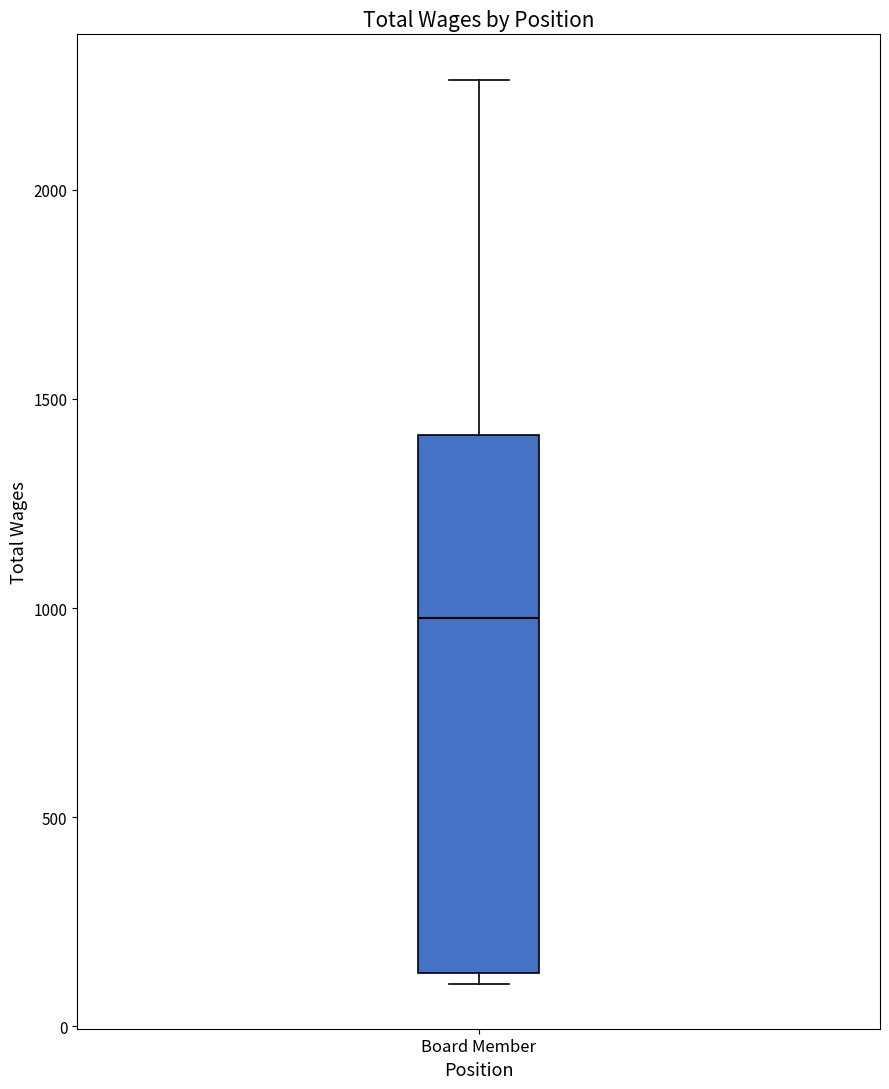

Read this box plot against the y-axis: the position of the median line, the range covered by the box, and the ends of both whiskers. The values are not printed on the chart, so give them approximately, as read against the axis.

median 1000, box 150 to 1400, whiskers 100 to 2250